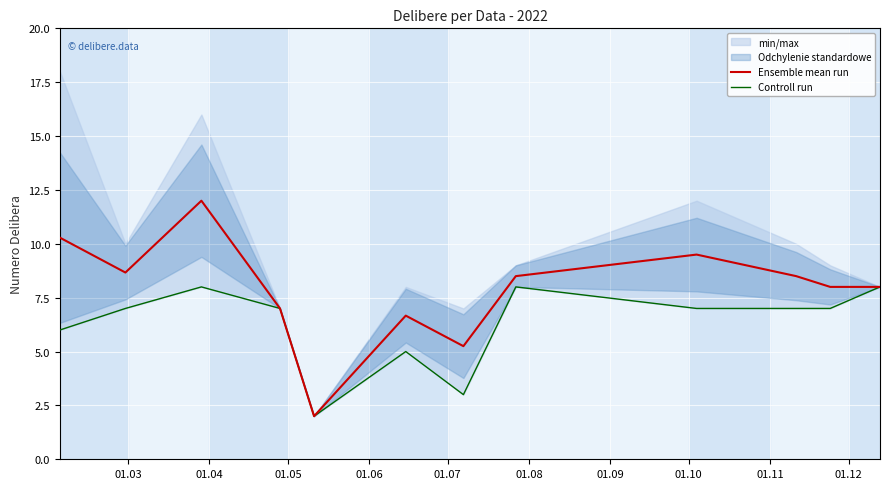

True or false: Ensemble mean run and Controll run cross at least once.

False